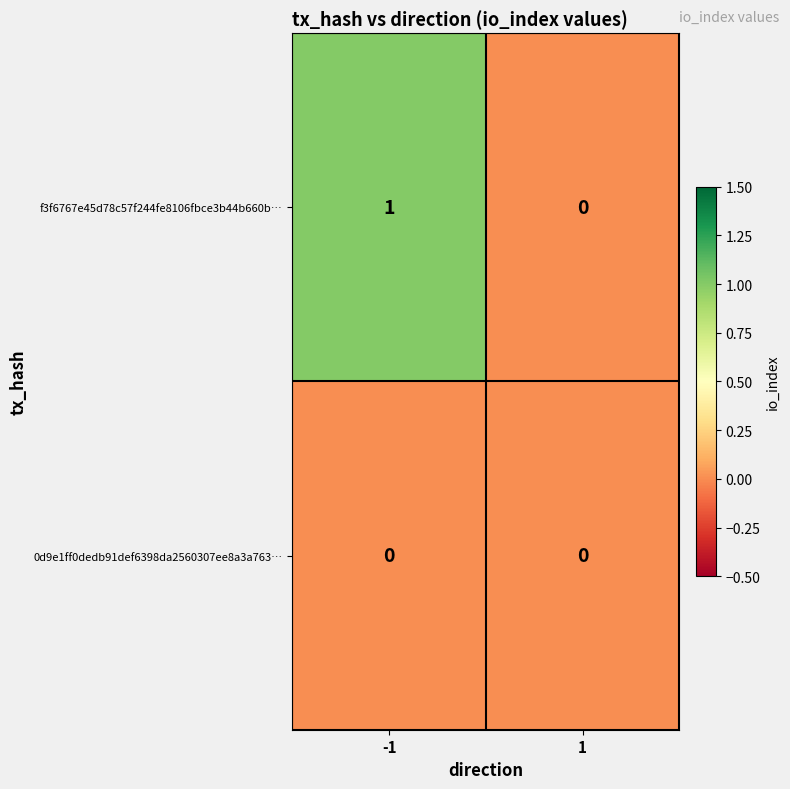

Reading left to right, transcribe all the data shown in this chart.

f3f6767e45d78c57f244fe8106fbce3b44b660b…: -1=1	1=0
0d9e1ff0dedb91def6398da2560307ee8a3a763…: -1=0	1=0